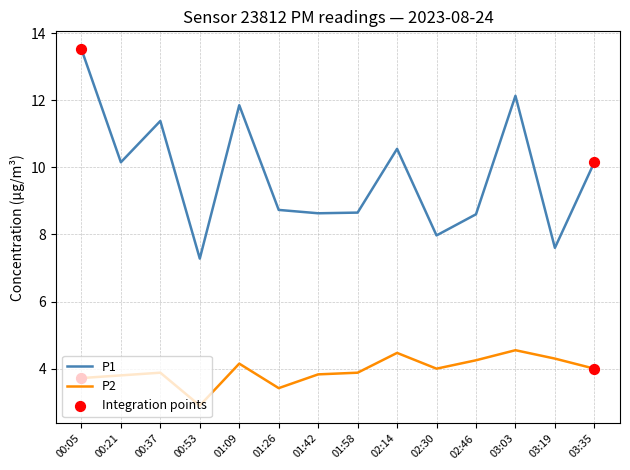

Which series has the widest spread of values?

P1